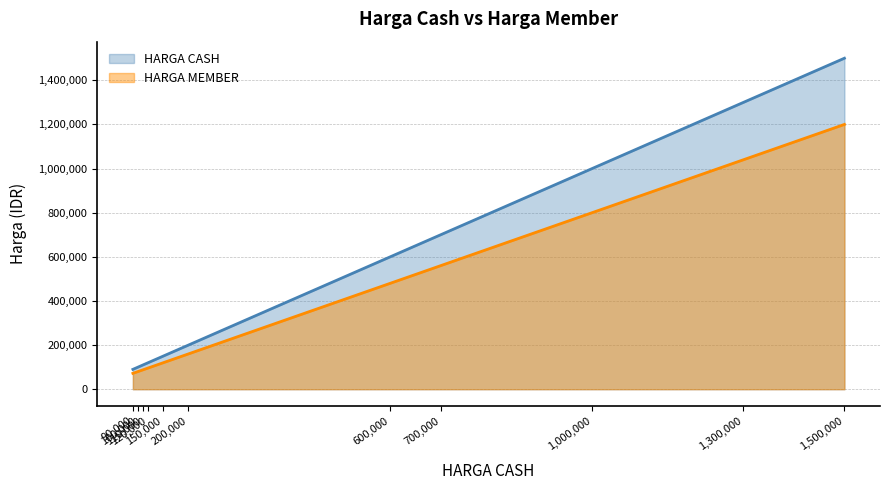

True or false: HARGA CASH and HARGA MEMBER intersect in this chart.

False